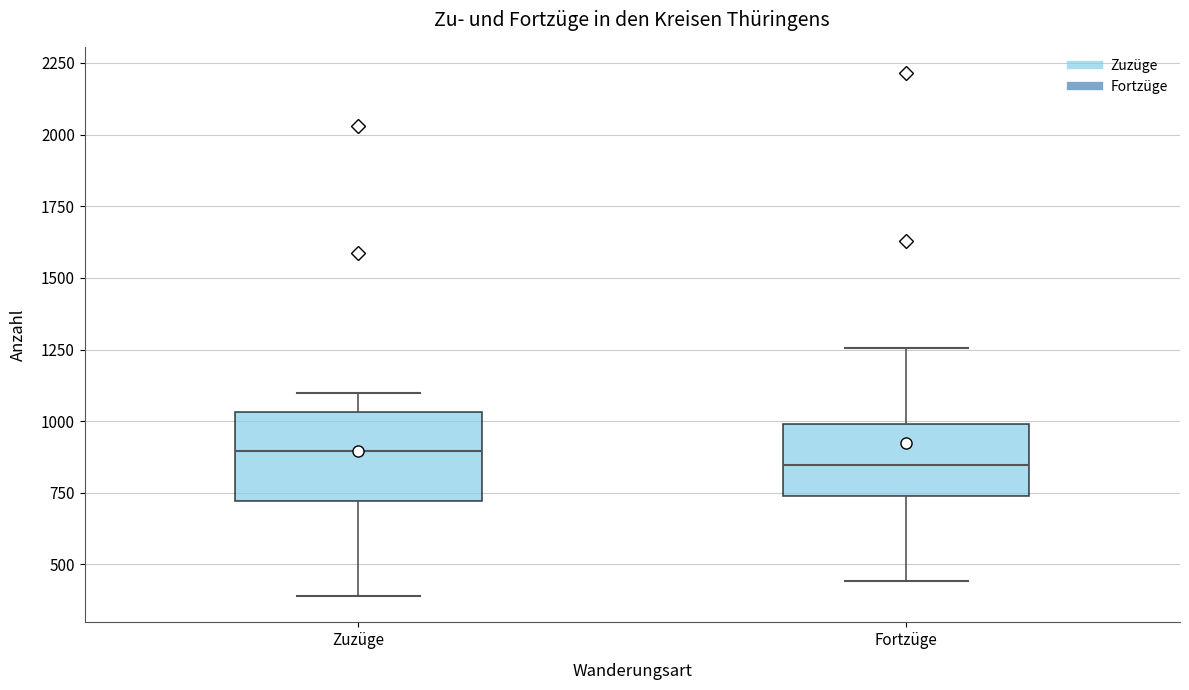

Reading left to right, read every box against the y-axis: the position of its median line, the range the box covers, and the ends of its whiskers. The values are not printed on the chart, so give them approximately, as read against the axis.

Zuzüge: median 900, box 700 to 1050, whiskers 400 to 1100
Fortzüge: median 850, box 750 to 1000, whiskers 450 to 1250